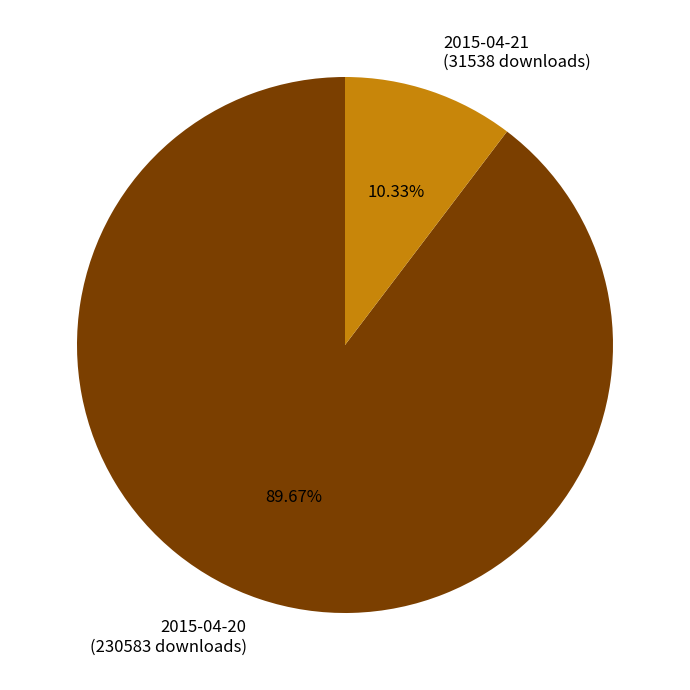

Which category has the biggest portion of the pie?

2015-04-20 (230583 downloads)